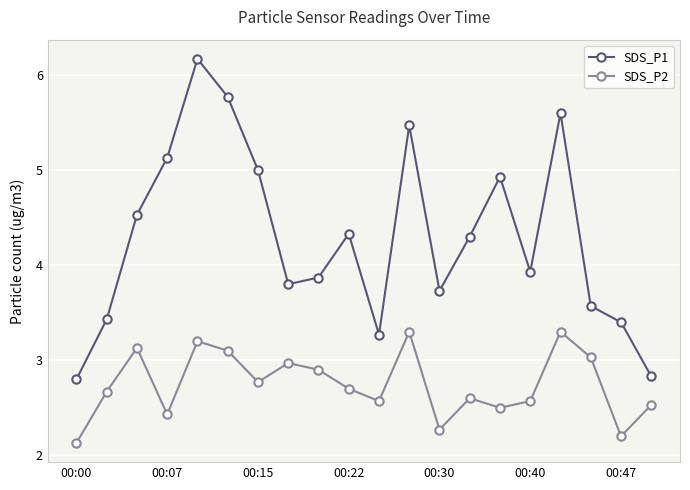

What is the smallest value displayed?

2.1